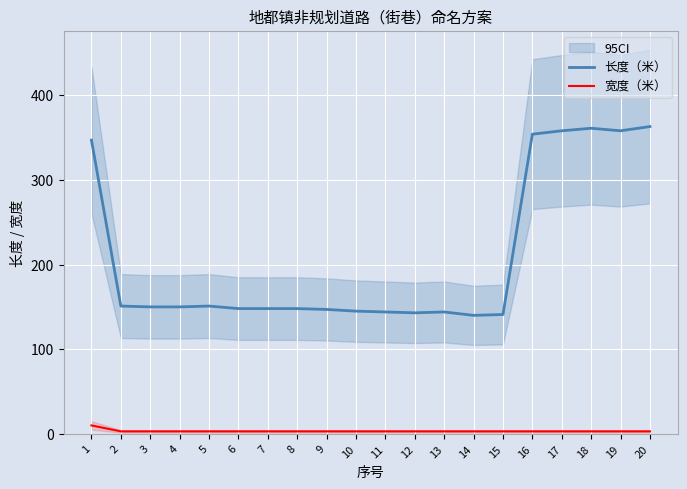

What is the value of the 长度（米） point at the 15th from the left?

141